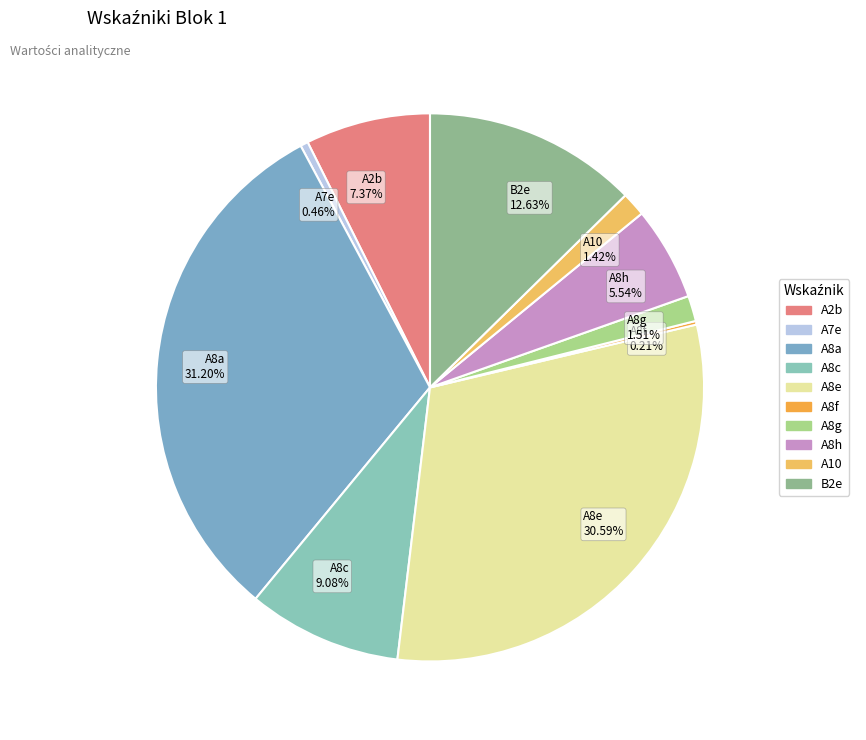

Is it true that A8a is 16% of the pie?

False